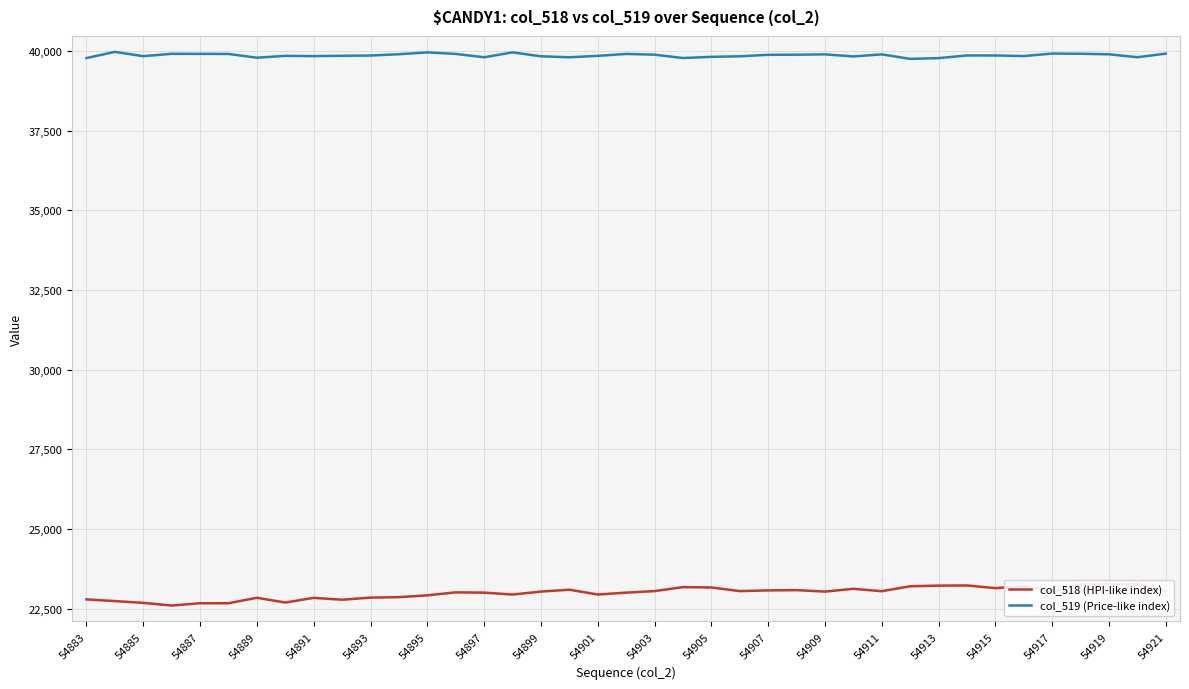

True or false: col_519 (Price-like index) and col_518 (HPI-like index) intersect in this chart.

False